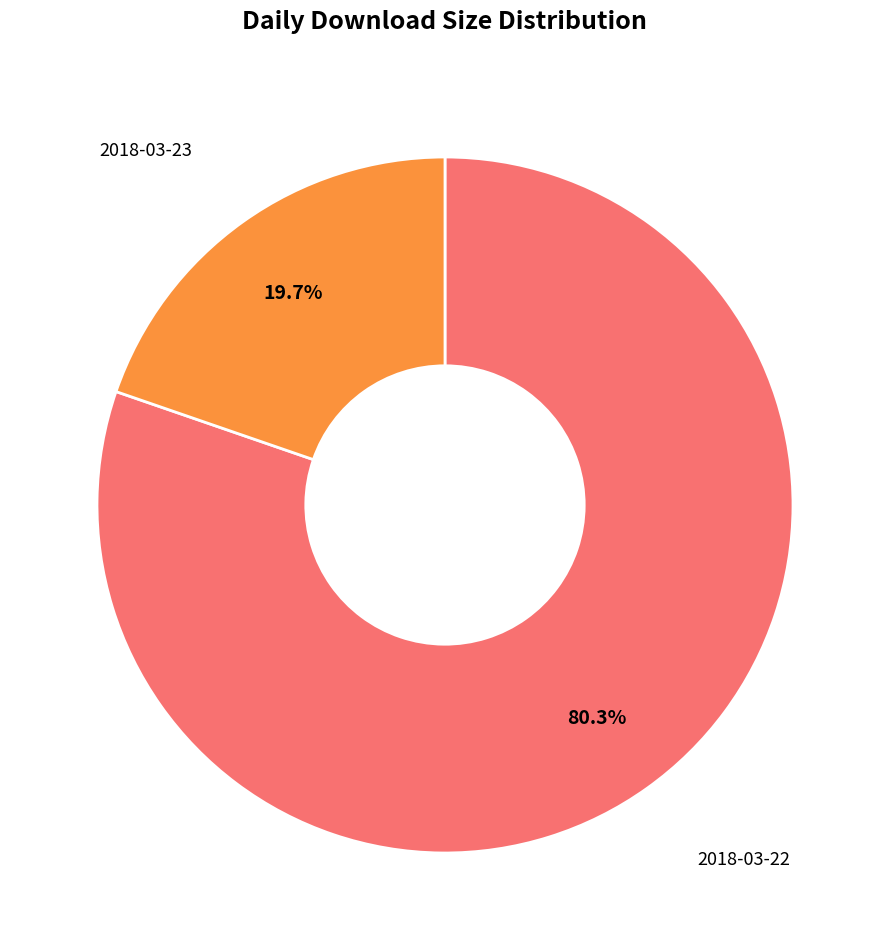

How many segments does this pie chart have?

2